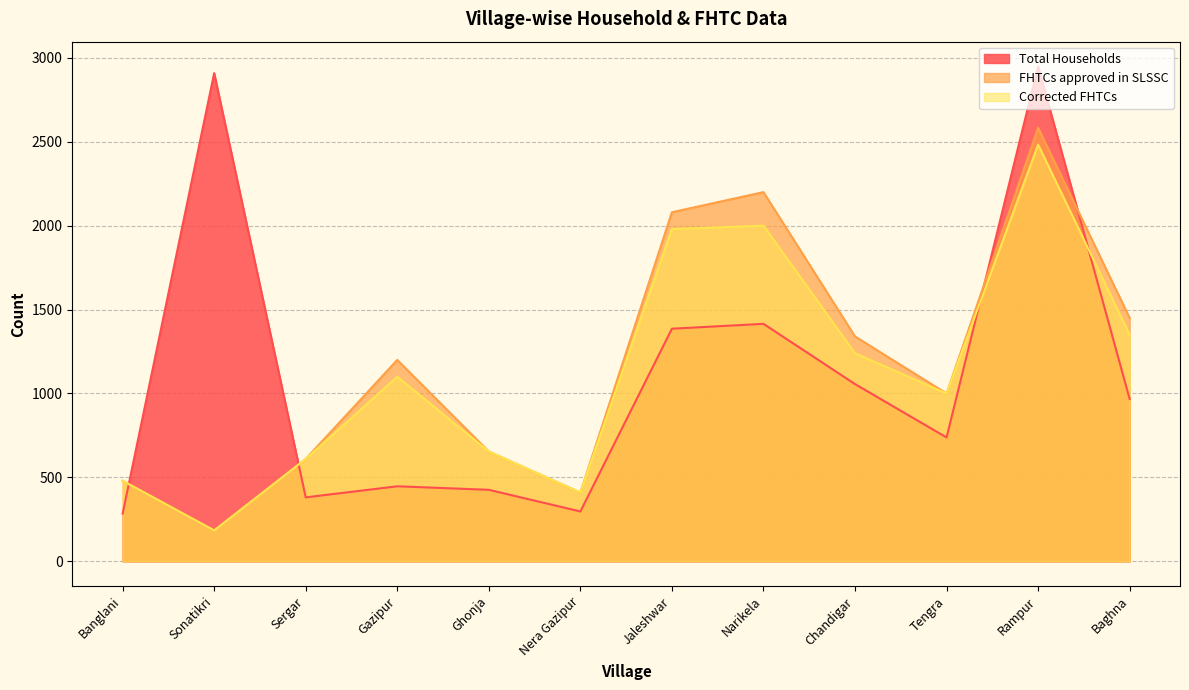

Does the chart display data point markers on the line(s)?

No